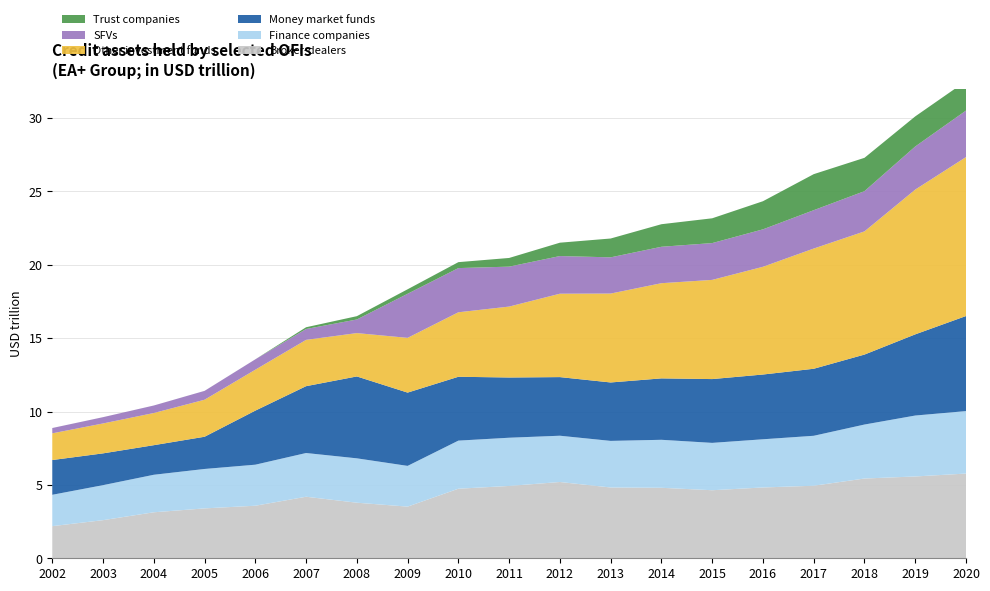

Reading left to right, transcribe all the data shown in this chart.

Broker-dealers: 2.2	2.6	3.1	3.4	3.6	4.2	3.8	3.5	4.7	4.9	5.2	4.8	4.8	4.6	4.8	4.9	5.4	5.6	5.8
Finance companies: 2.1	2.4	2.6	2.7	2.8	3.0	3.0	2.8	3.3	3.3	3.2	3.2	3.3	3.2	3.3	3.4	3.7	4.2	4.3
Money market funds: 2.4	2.2	2.0	2.2	3.7	4.6	5.6	5.0	4.4	4.1	4.0	4.0	4.2	4.3	4.4	4.6	4.8	5.5	6.5
Other investment funds: 1.8	2.0	2.2	2.5	2.8	3.2	3.0	3.7	4.4	4.8	5.7	6.1	6.5	6.8	7.3	8.2	8.4	9.9	10.8
SFVs: 0.4	0.4	0.5	0.6	0.7	0.7	0.9	3.0	3.0	2.7	2.6	2.5	2.5	2.5	2.6	2.6	2.7	2.9	3.2
Trust companies: 0.0	0.0	0.0	0.0	0.0	0.1	0.2	0.3	0.4	0.6	0.9	1.3	1.5	1.7	1.9	2.5	2.3	2.1	2.0